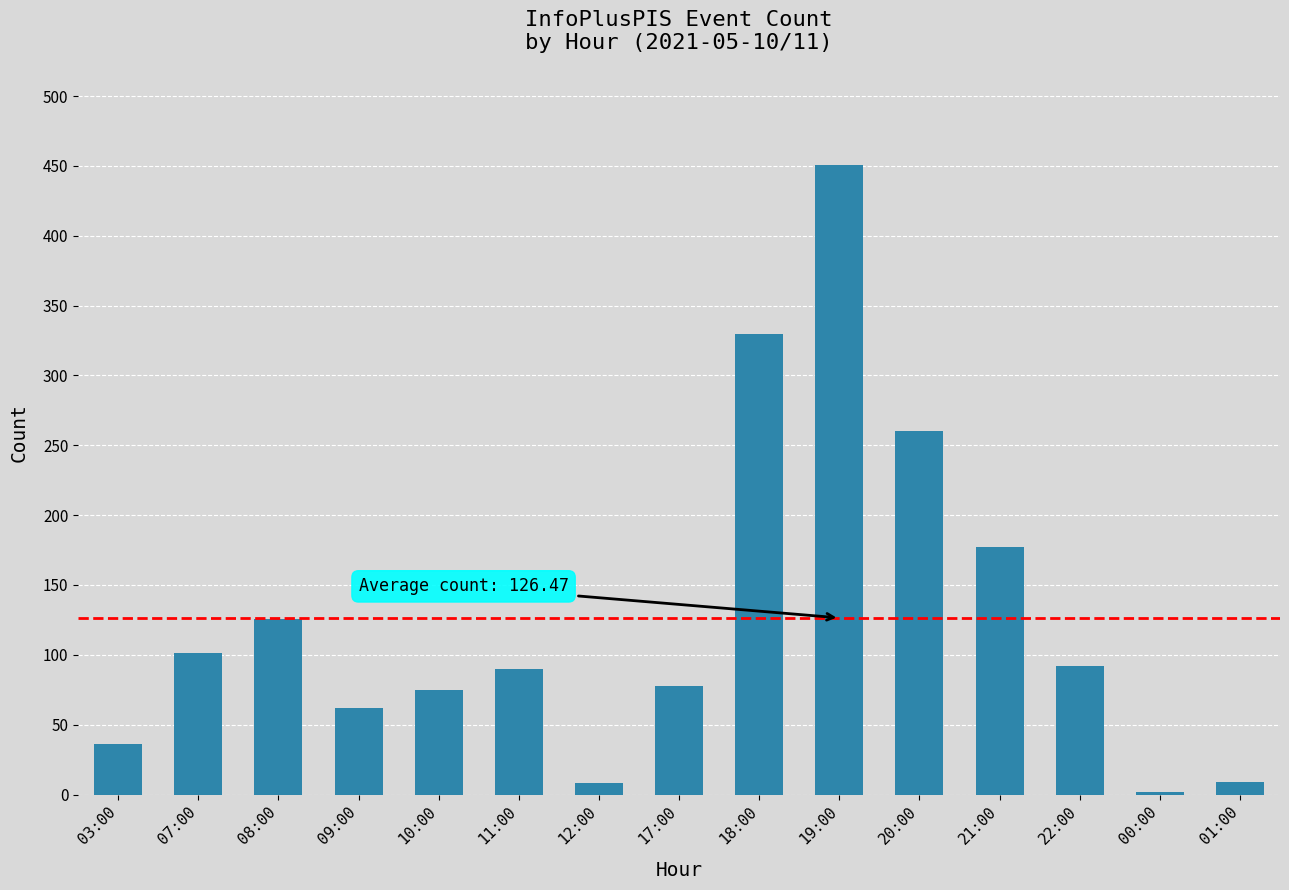

What is the difference between the values at 22:00 and 01:00?

83